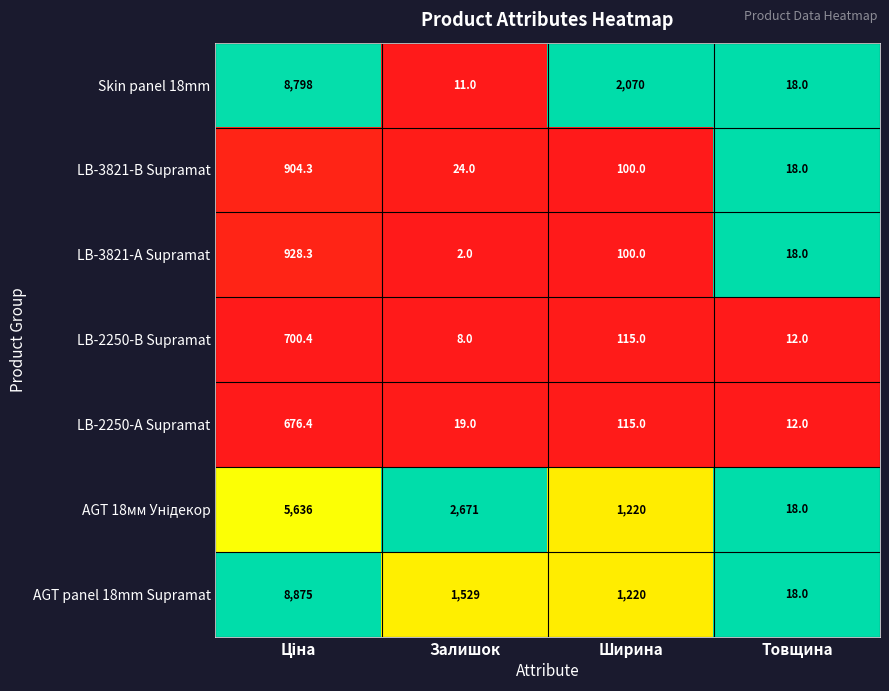

What is the difference between the highest and lowest values at Ширина?

1970.0